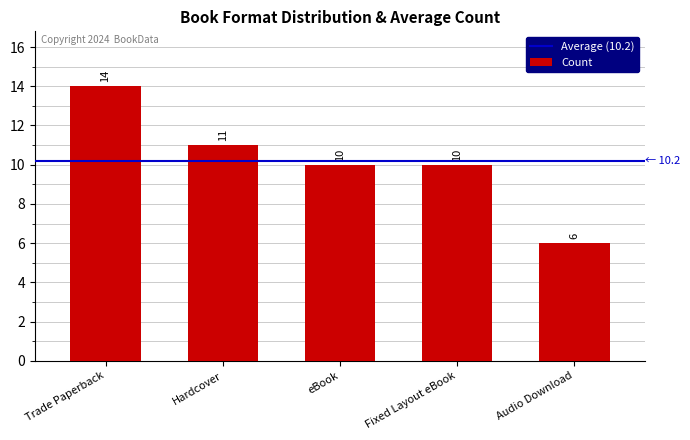

What position from the left is Audio Download?

5